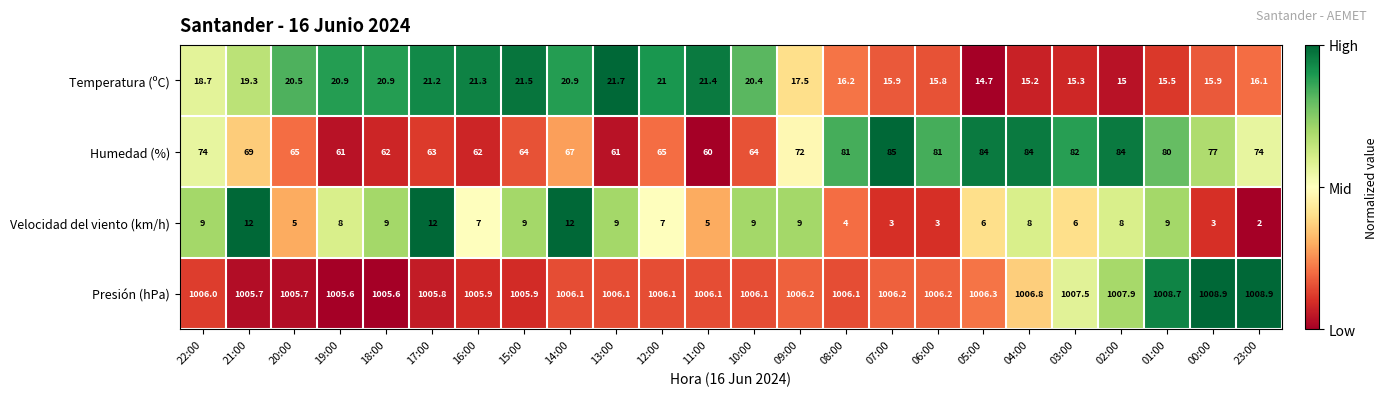

Which series has the largest range (max minus min)?

Humedad (%)